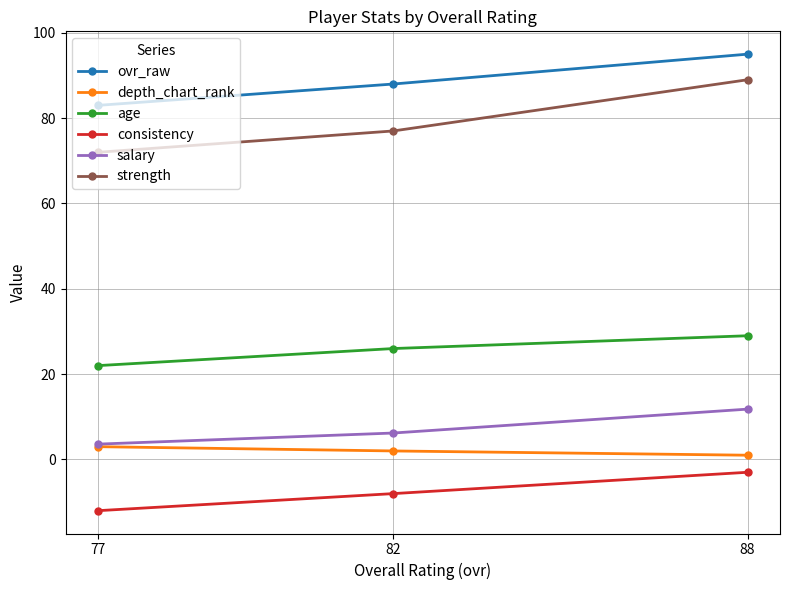

How many data points in ovr_raw are above 88?

1